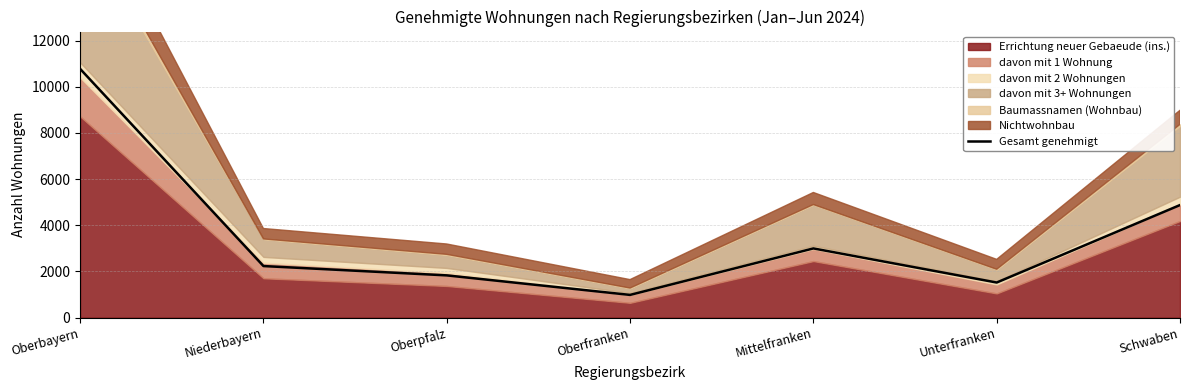

What is the label of the 1st point from the left?

Oberbayern